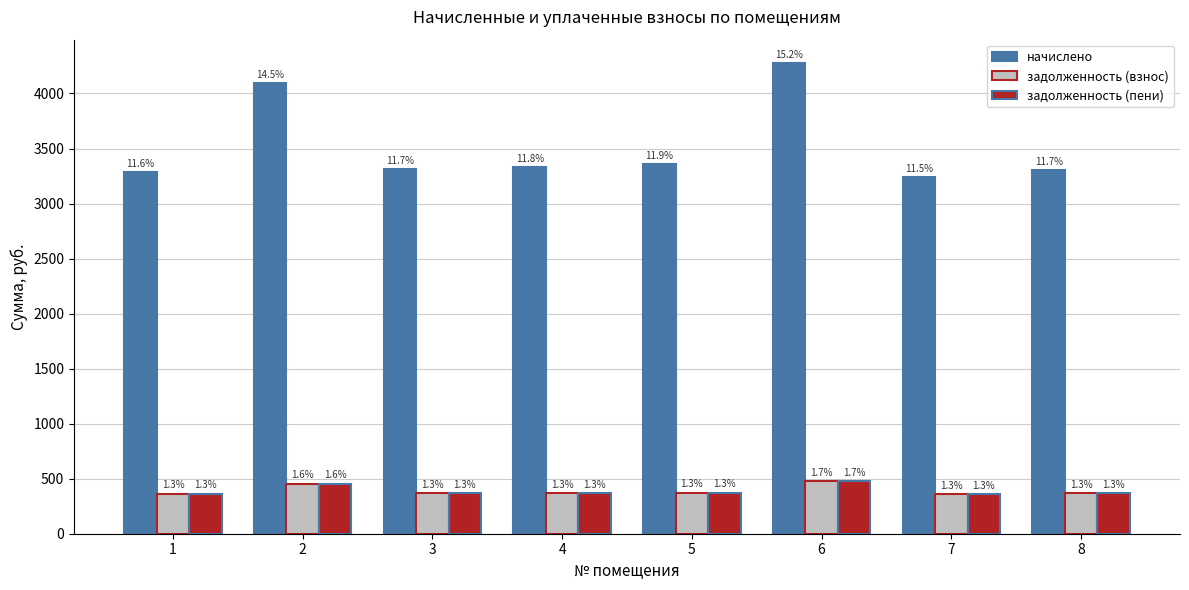

At which label does задолженность (взнос) reach its minimum?

7